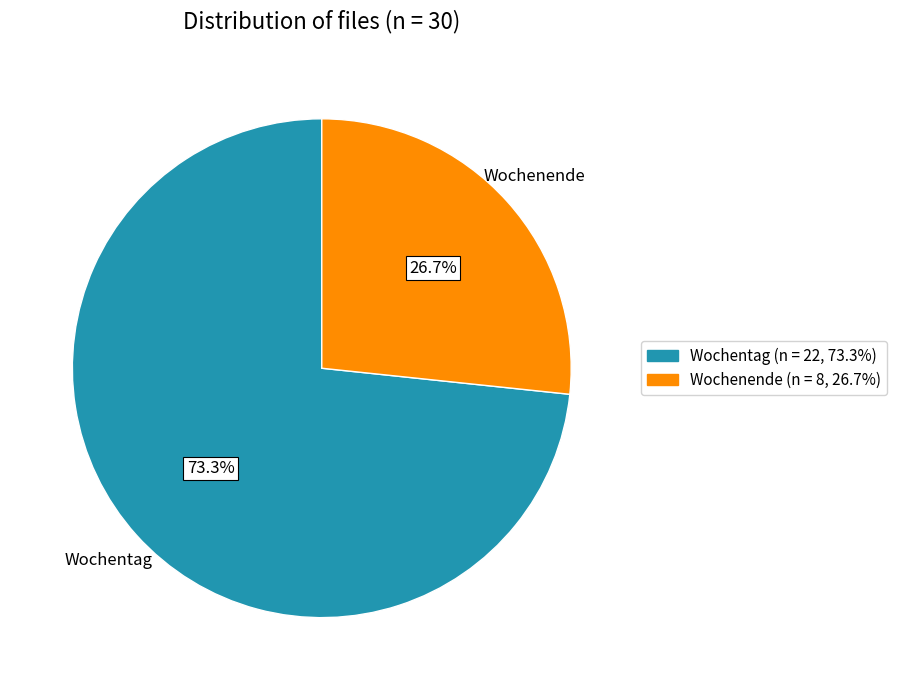

How many slices are in this pie chart?

2